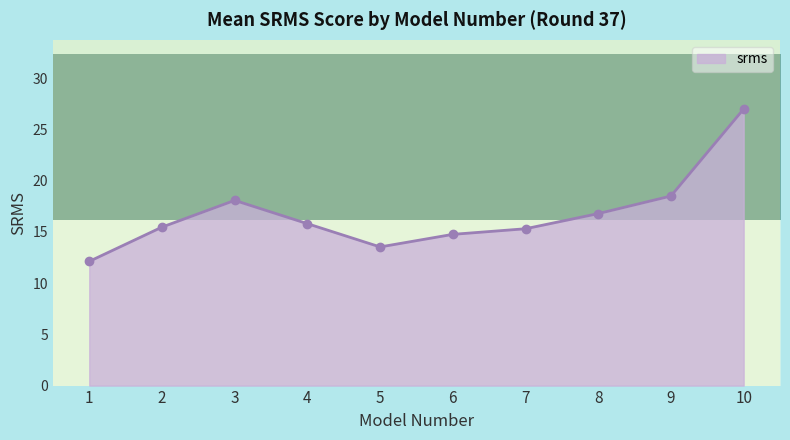

The srms series shows 12.1 at 1. True or false?

True